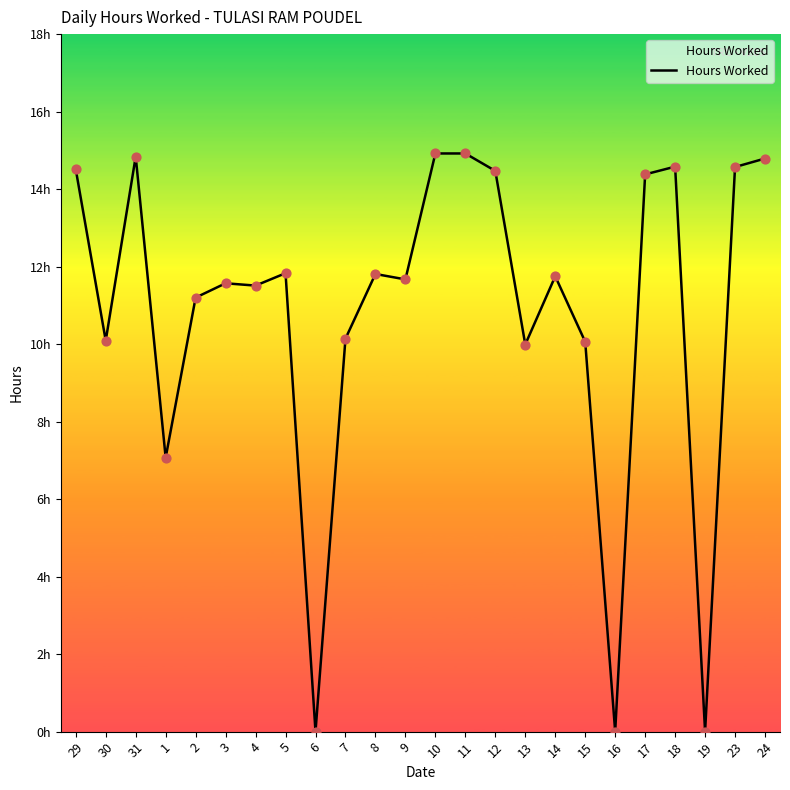

Is this an area chart (filled region under the line)?

Yes